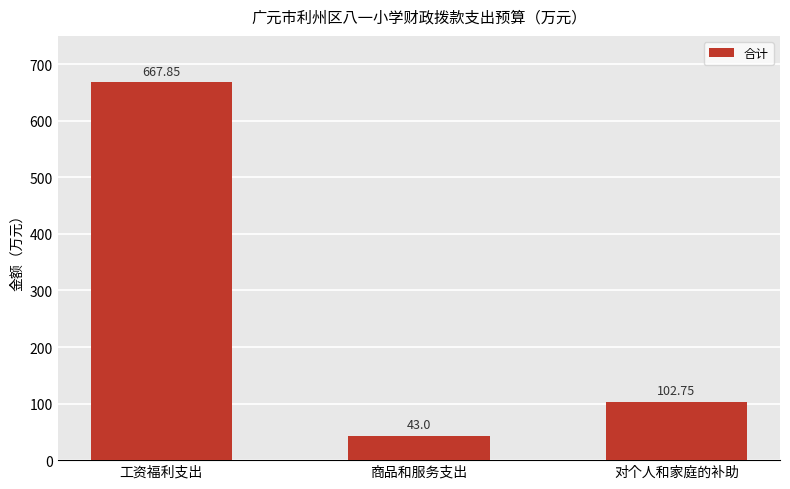

The value at 工资福利支出 is 364.0. True or false?

False